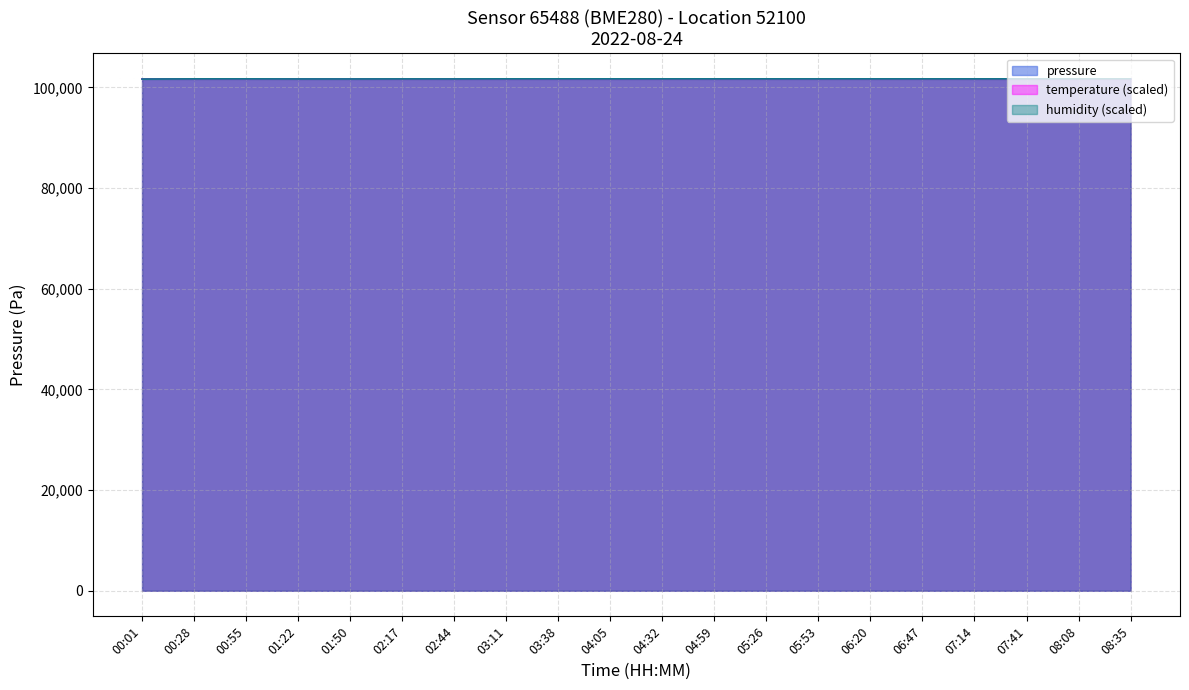

How many intersections are there between humidity and pressure?

1